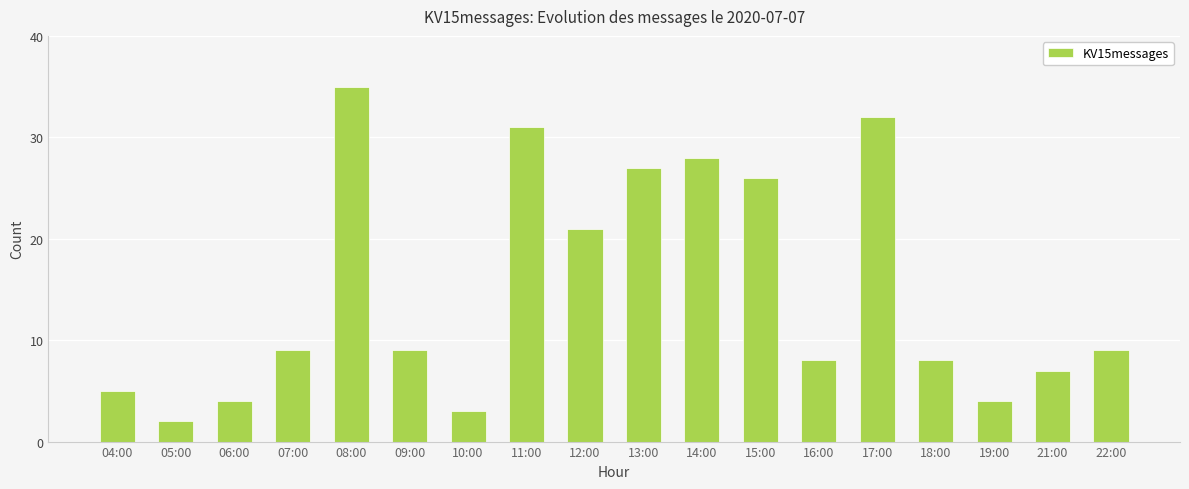

What is the change in value from 06:00 to 17:00?

+28